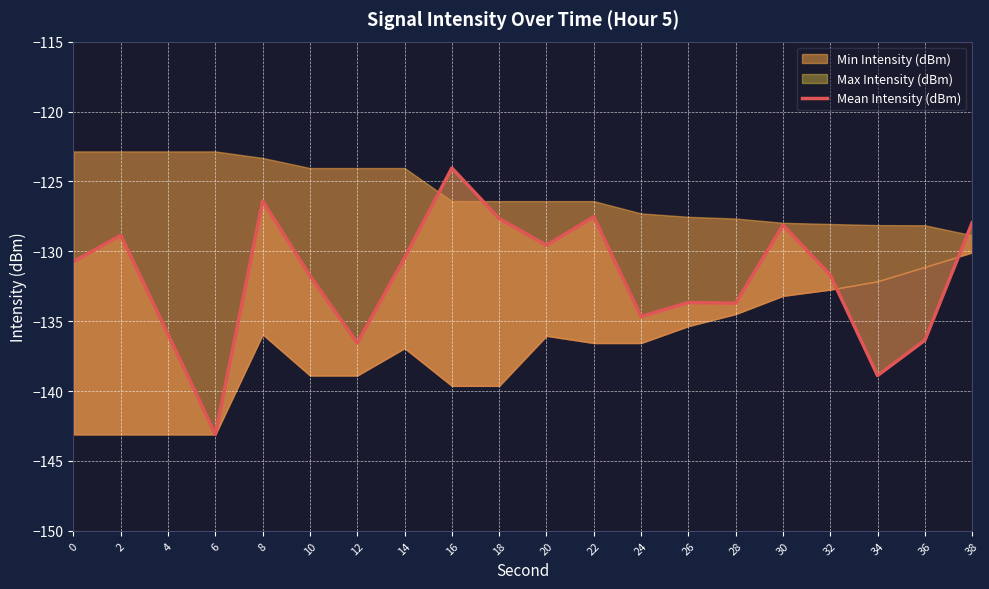

What value does the data have at 12?

-136.6